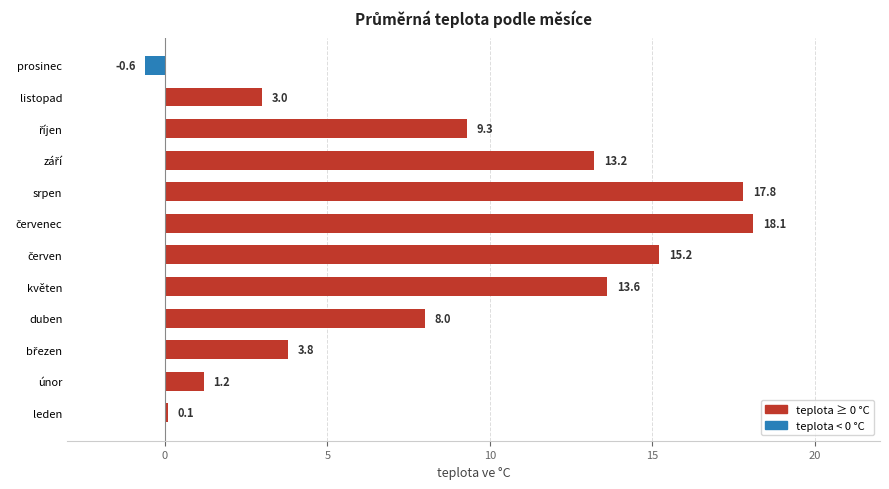

How many data points does each series have?

12